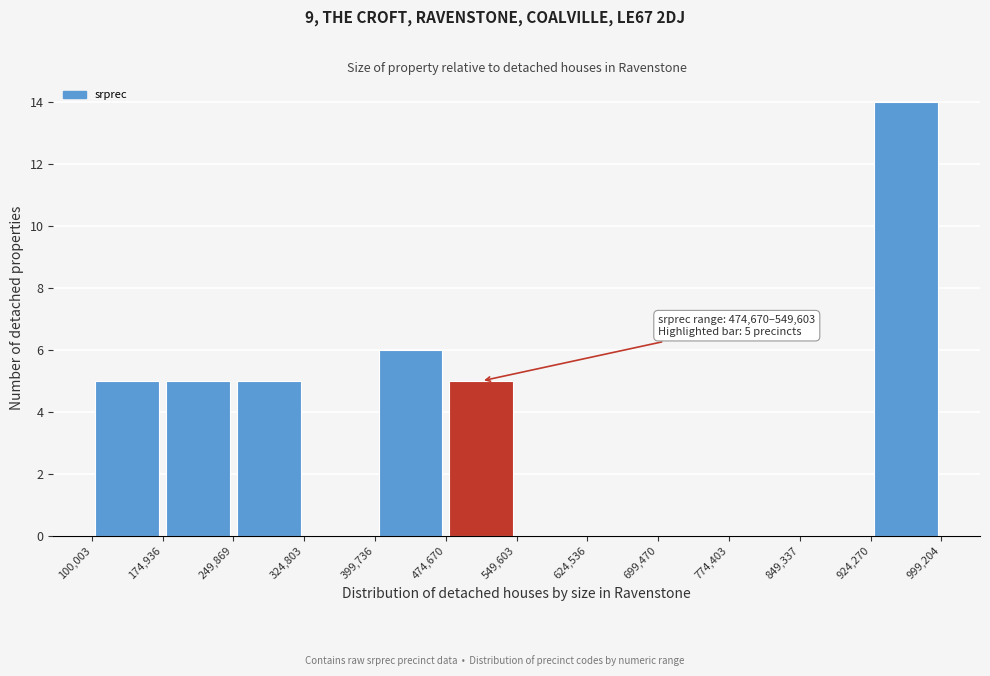

Over which range of the x-axis is the bar tallest?

924,270 to 999,204